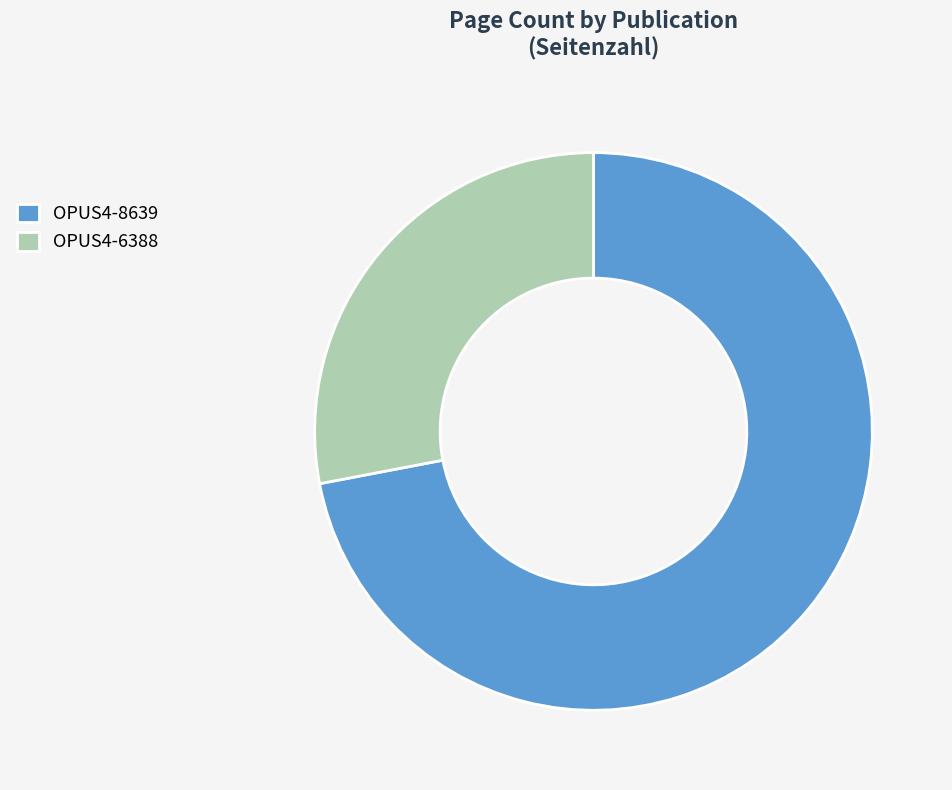

Which has a higher value, OPUS4-6388 or OPUS4-8639?

OPUS4-8639